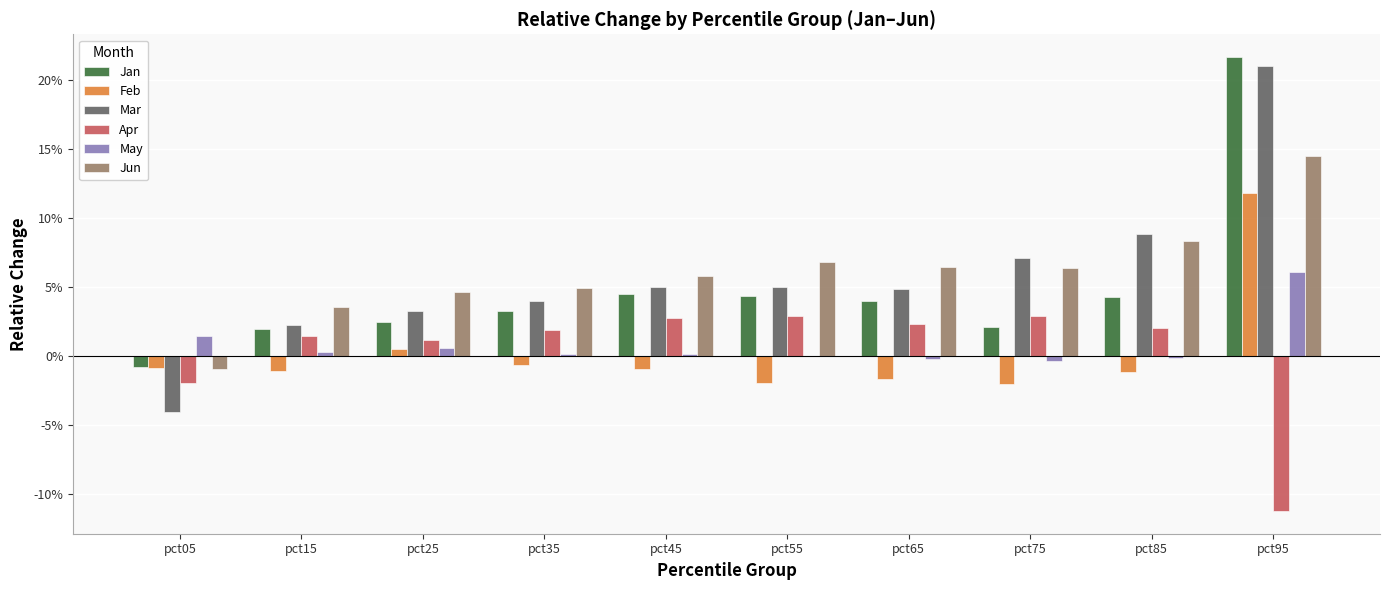

Is the value of Apr at pct95 greater than the value of May at pct05?

No